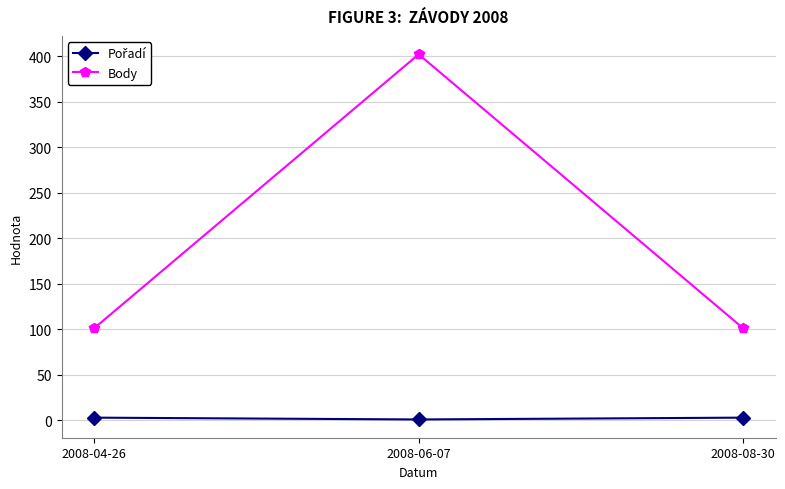

What is the sum of the Body values at 2008-04-26 and 2008-06-07?

503